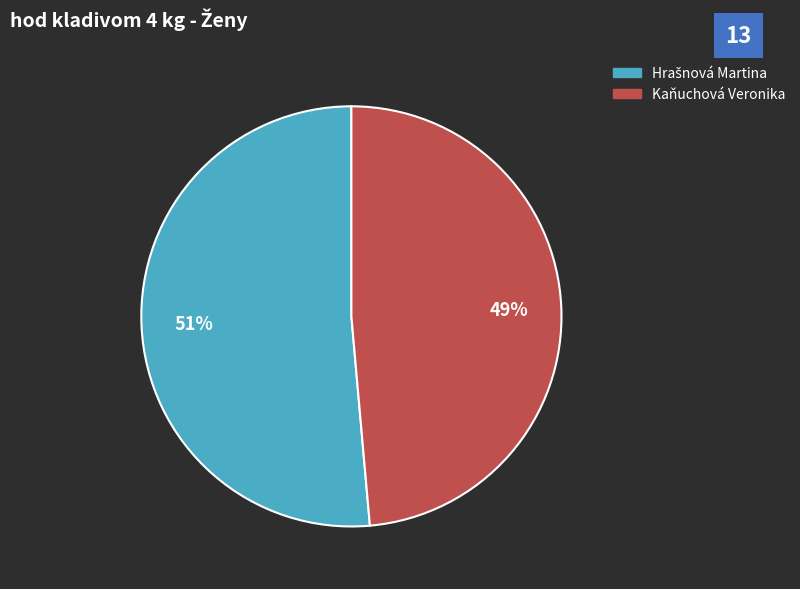

To the nearest percent, what percentage of the pie is Kaňuchová Veronika?

49%